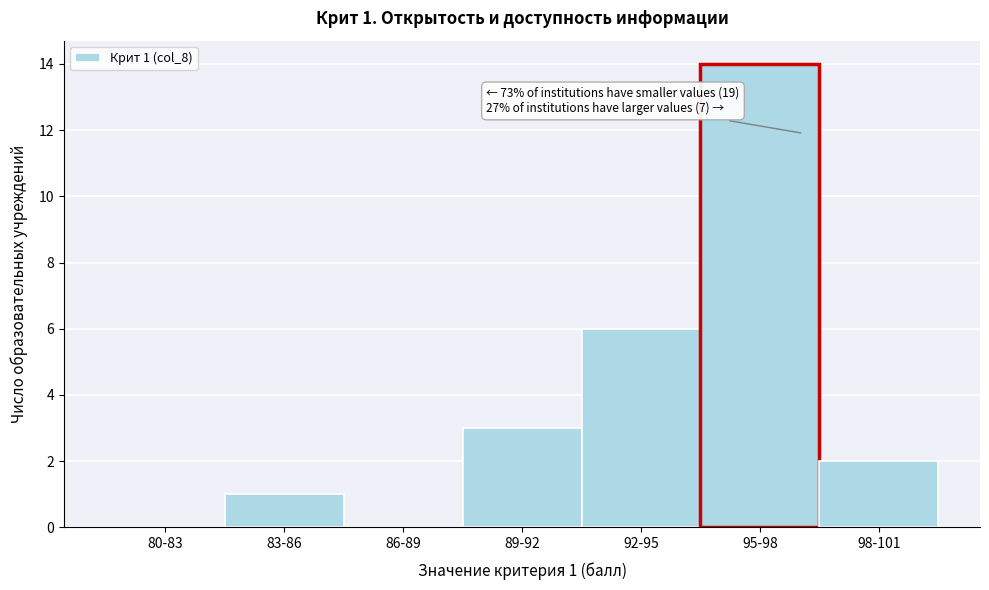

Reading left to right, list all the values displayed in this chart.

80-83=0	83-86=1	86-89=0	89-92=3	92-95=6	95-98=14	98-101=2